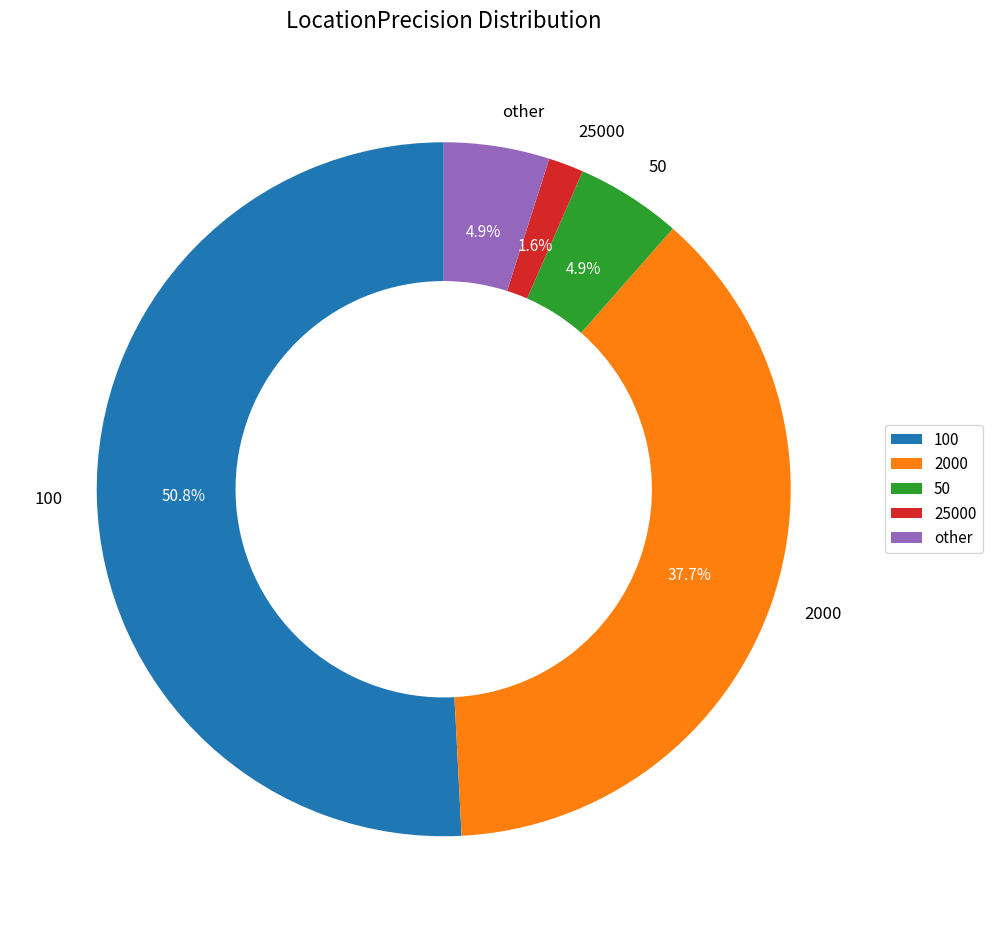

How many slices are in this pie chart?

5